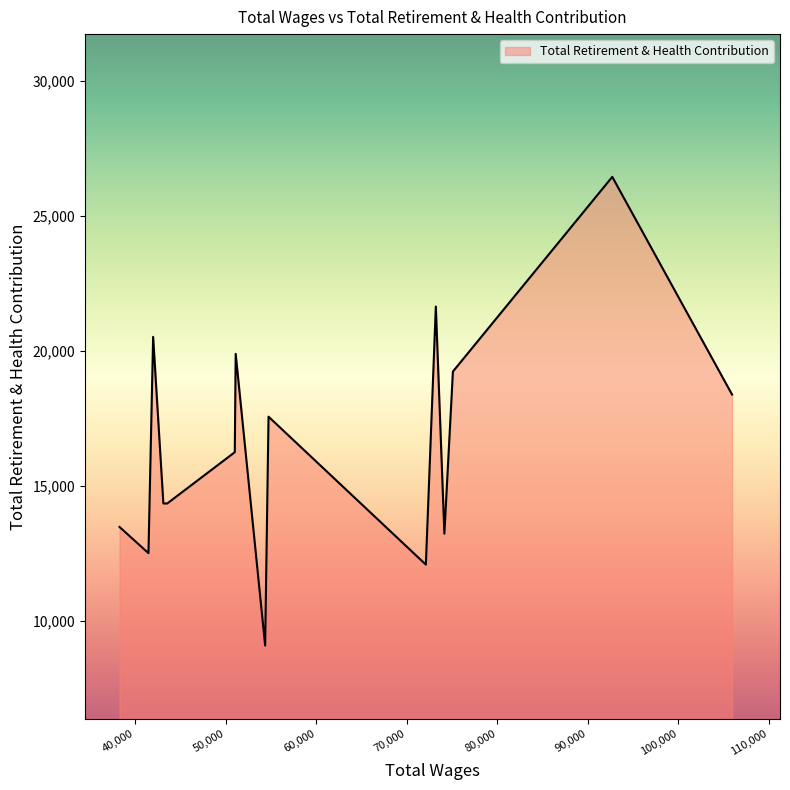

What is the minimum value shown in the chart?

9079